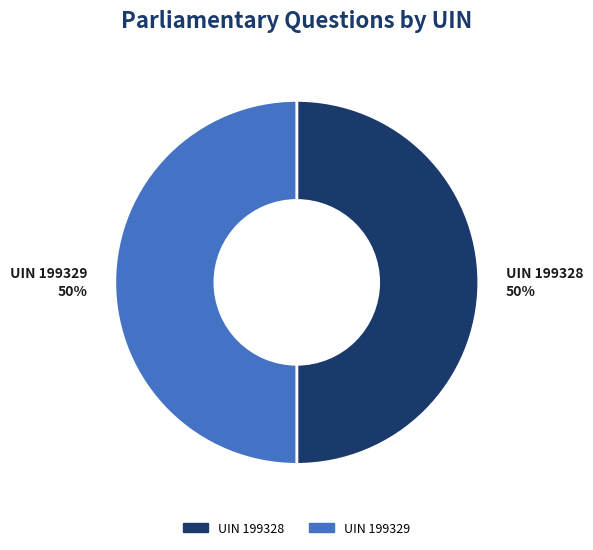

To the nearest percent, what percentage of the pie is UIN 199328?

50%